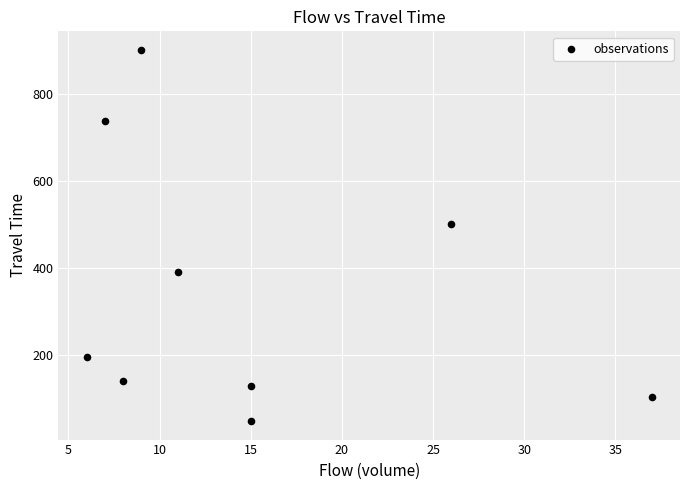

What is the range of Y values (max minus min)?

852